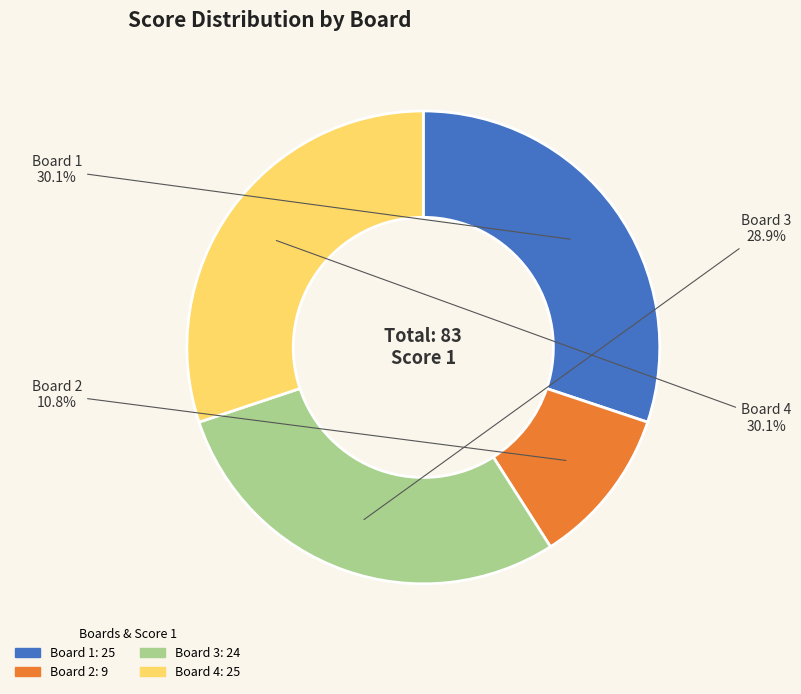

What percentage is the Board 1 slice, to the nearest percent?

30%